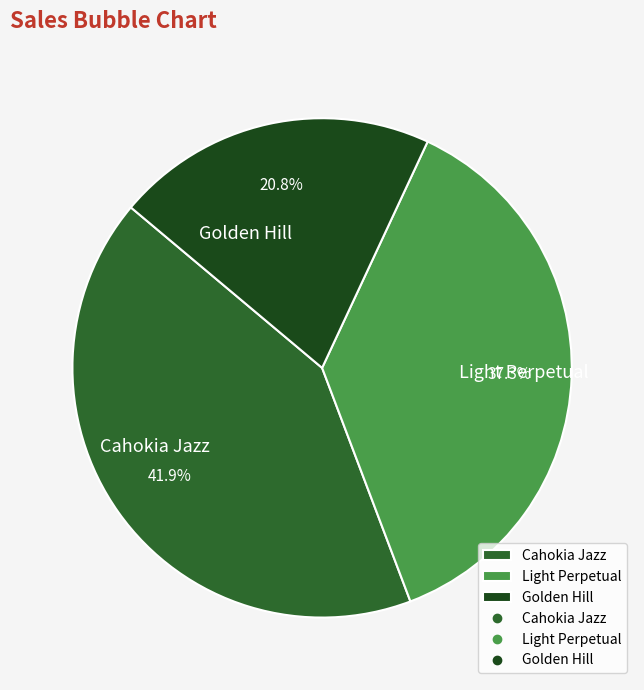

To the nearest percent, what is the difference between the largest and smallest slice percentages?

21%